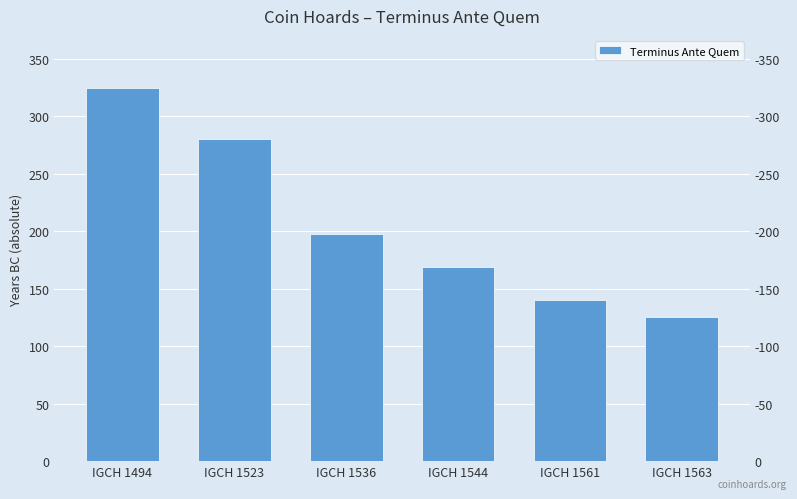

What is the value of the 4th bar from the left?

169